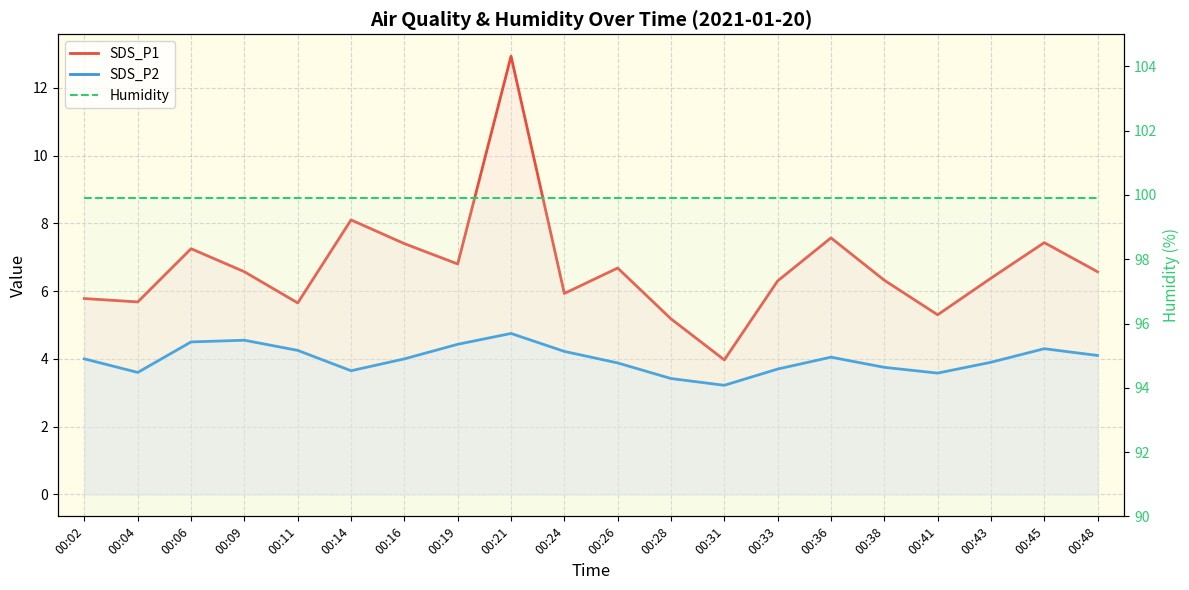

Reading left to right, transcribe all the data shown in this chart.

SDS_P1: 00:02=5.8	00:04=5.7	00:06=7.2	00:09=6.6	00:11=5.7	00:14=8.1	00:16=7.4	00:19=6.8	00:21=12.9	00:24=5.9	00:26=6.7	00:28=5.2	00:31=4.0	00:33=6.3	00:36=7.6	00:38=6.3	00:41=5.3	00:43=6.4	00:45=7.4	00:48=6.6
SDS_P2: 00:02=4.0	00:04=3.6	00:06=4.5	00:09=4.5	00:11=4.2	00:14=3.6	00:16=4.0	00:19=4.4	00:21=4.8	00:24=4.2	00:26=3.9	00:28=3.4	00:31=3.2	00:33=3.7	00:36=4.0	00:38=3.8	00:41=3.6	00:43=3.9	00:45=4.3	00:48=4.1
Humidity: 00:02=99.9	00:04=99.9	00:06=99.9	00:09=99.9	00:11=99.9	00:14=99.9	00:16=99.9	00:19=99.9	00:21=99.9	00:24=99.9	00:26=99.9	00:28=99.9	00:31=99.9	00:33=99.9	00:36=99.9	00:38=99.9	00:41=99.9	00:43=99.9	00:45=99.9	00:48=99.9